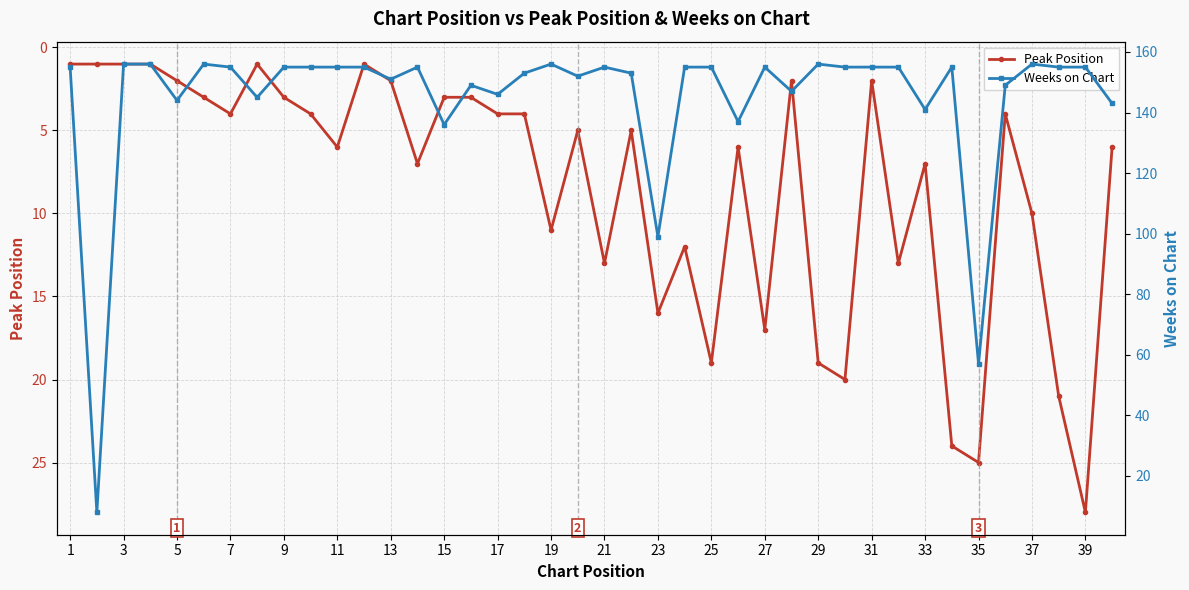

What is the highest value of the Peak Position series?

28